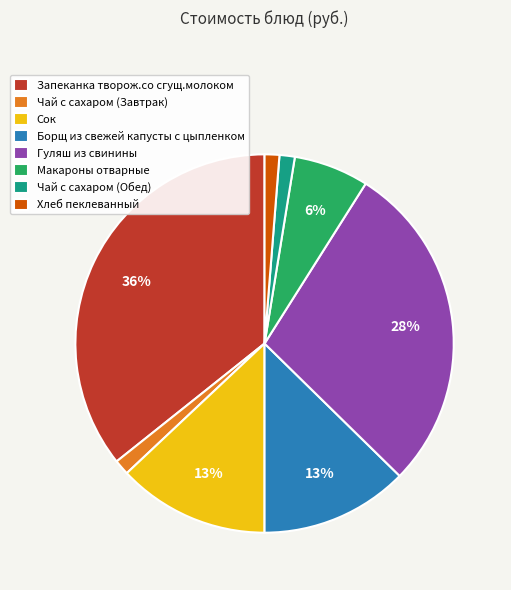

Is it true that Чай с сахаром (Завтрак) is 11% of the pie?

False